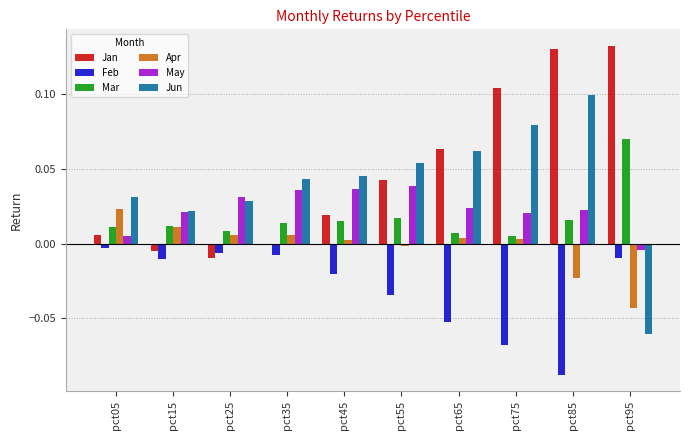

Is it true that Feb equals -0.0 at pct15?

True